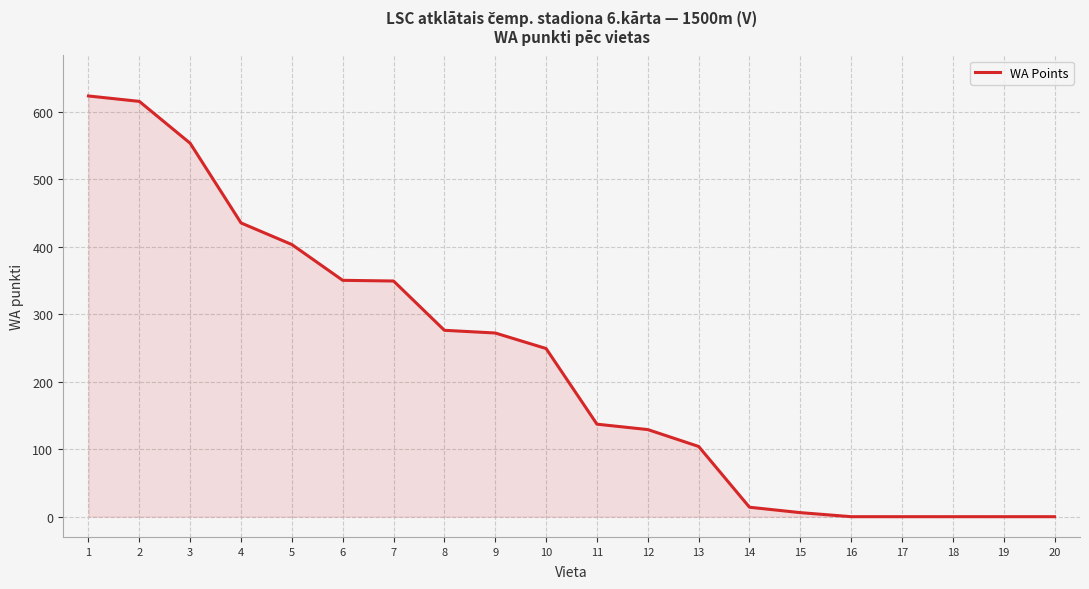

What is the difference between the maximum and minimum values?

623